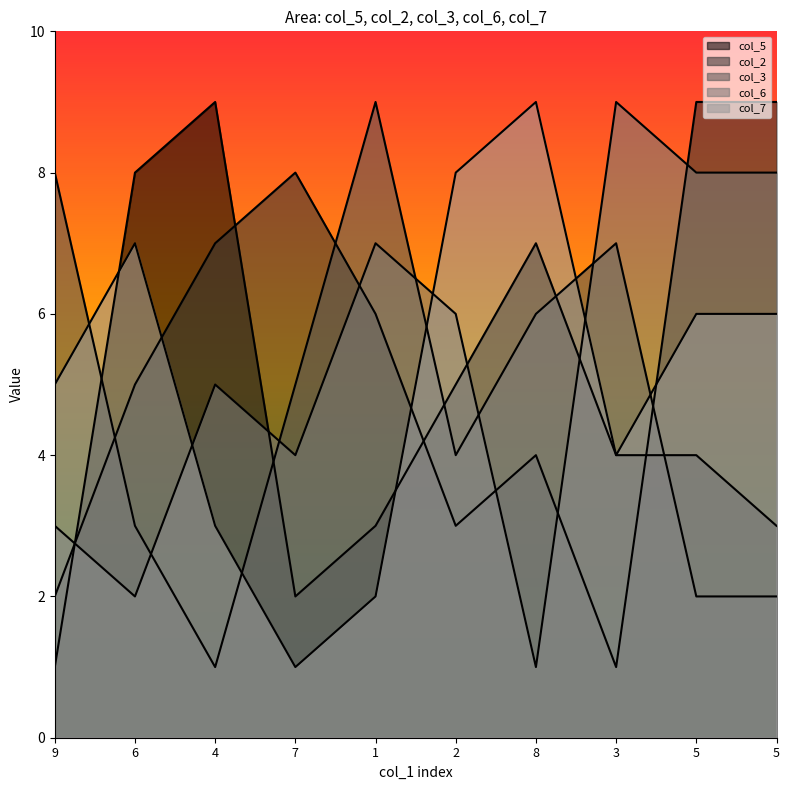

True or false: col_2 and col_6 cross at least once.

True